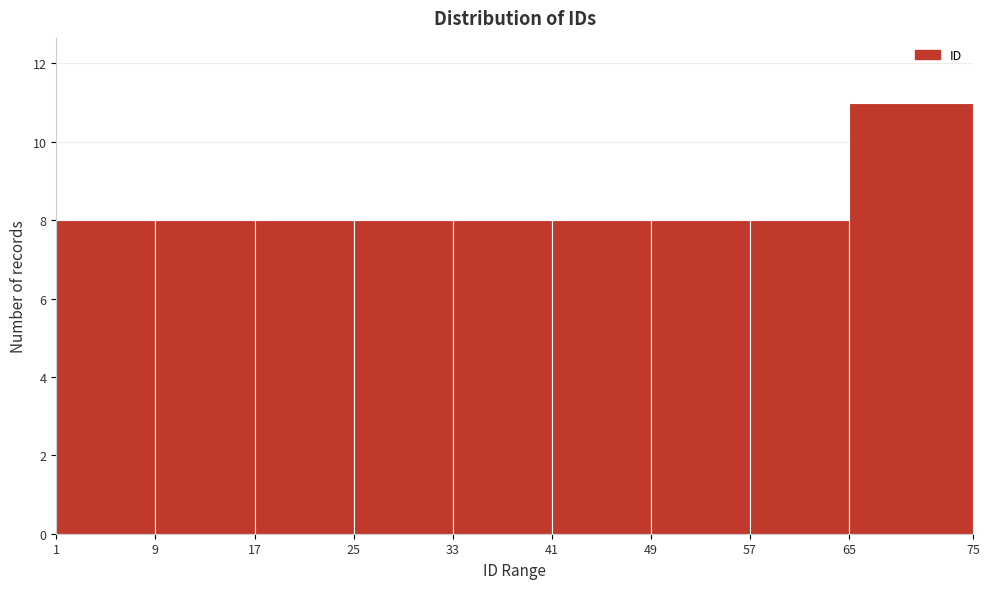

Over which range of the x-axis is the bar tallest?

65 to 75